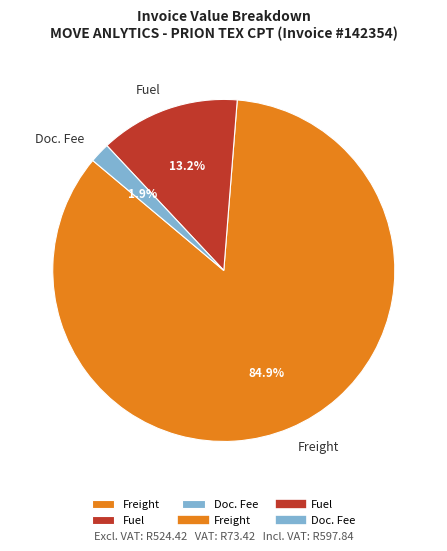

Rank the categories by value from lowest to highest.

Doc. Fee, Fuel, Freight